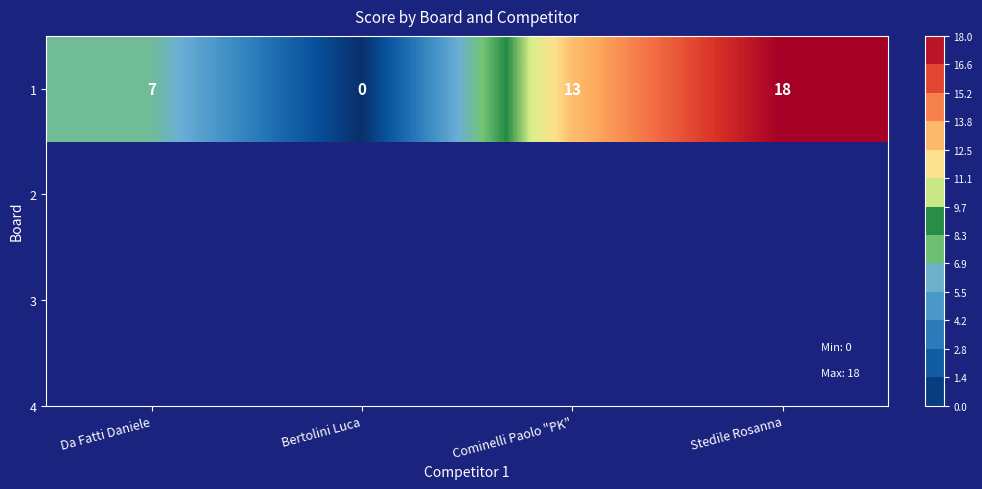

The value at Da Fatti Daniele is 7. True or false?

True